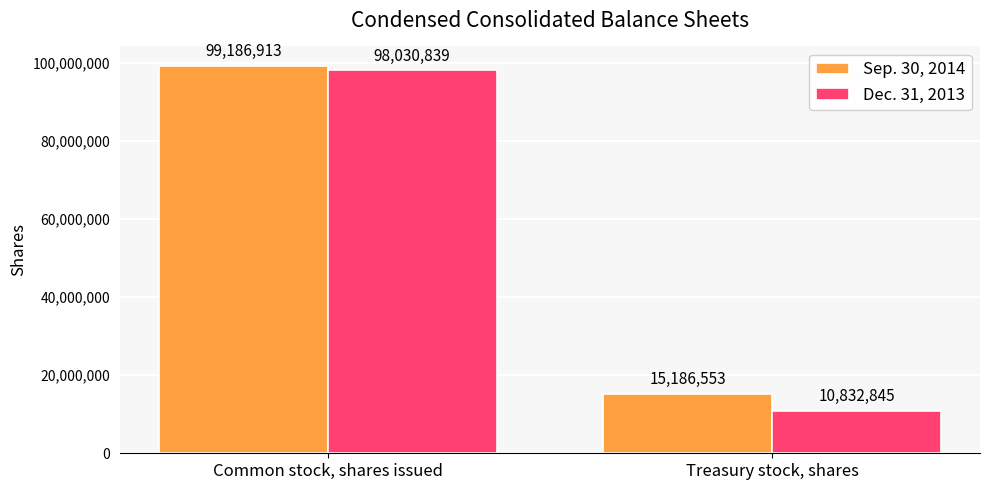

Rank the series by their maximum value, from highest to lowest.

Sep. 30, 2014, Dec. 31, 2013